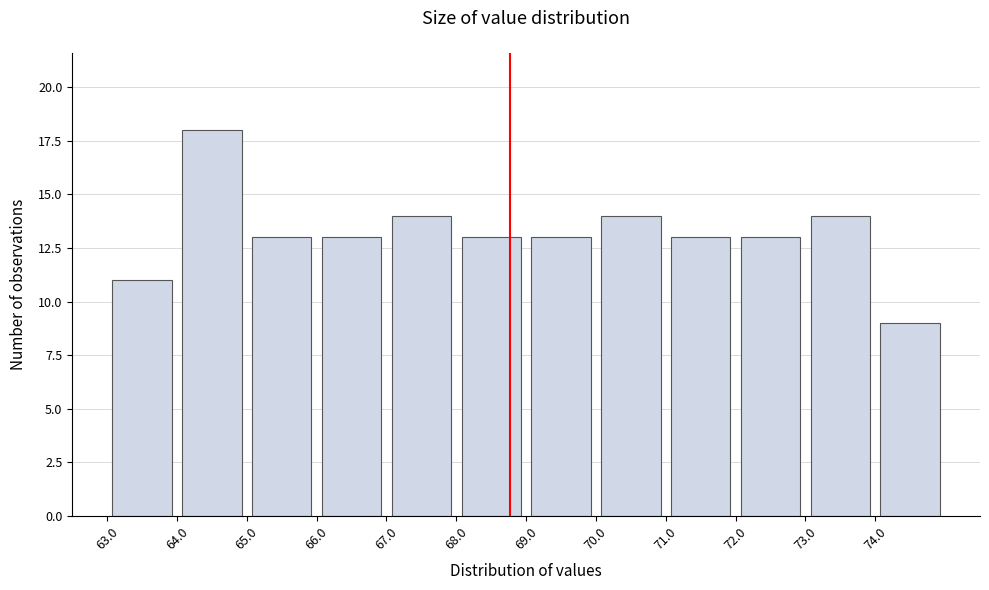

Reading left to right, transcribe this chart: for each bar, give the range it covers on the x-axis and its height. The values are not printed on the chart, so give them approximately, as read against the axis.

63 to 64: 11
64 to 65: 18
65 to 66: 13
66 to 67: 13
67 to 68: 14
68 to 69: 13
69 to 70: 13
70 to 71: 14
71 to 72: 13
72 to 73: 13
73 to 74: 14
74 to 75: 9